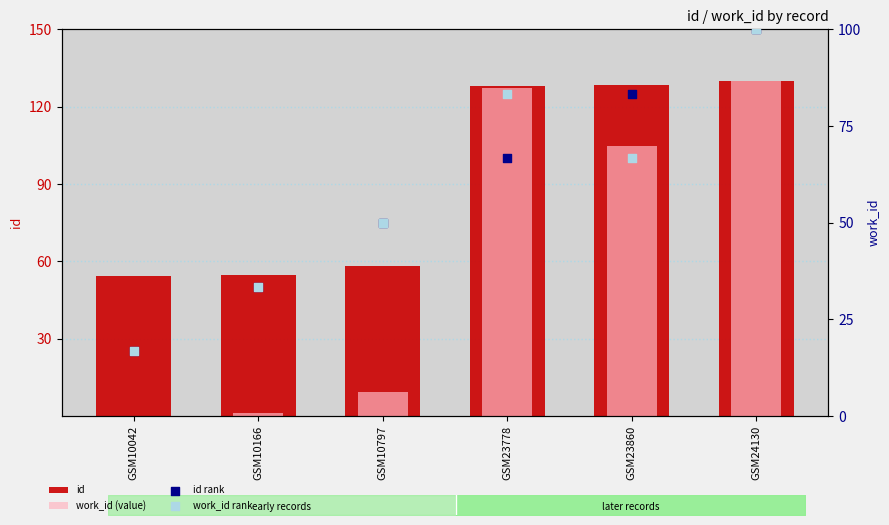

Which series reaches the maximum Y coordinate?

id